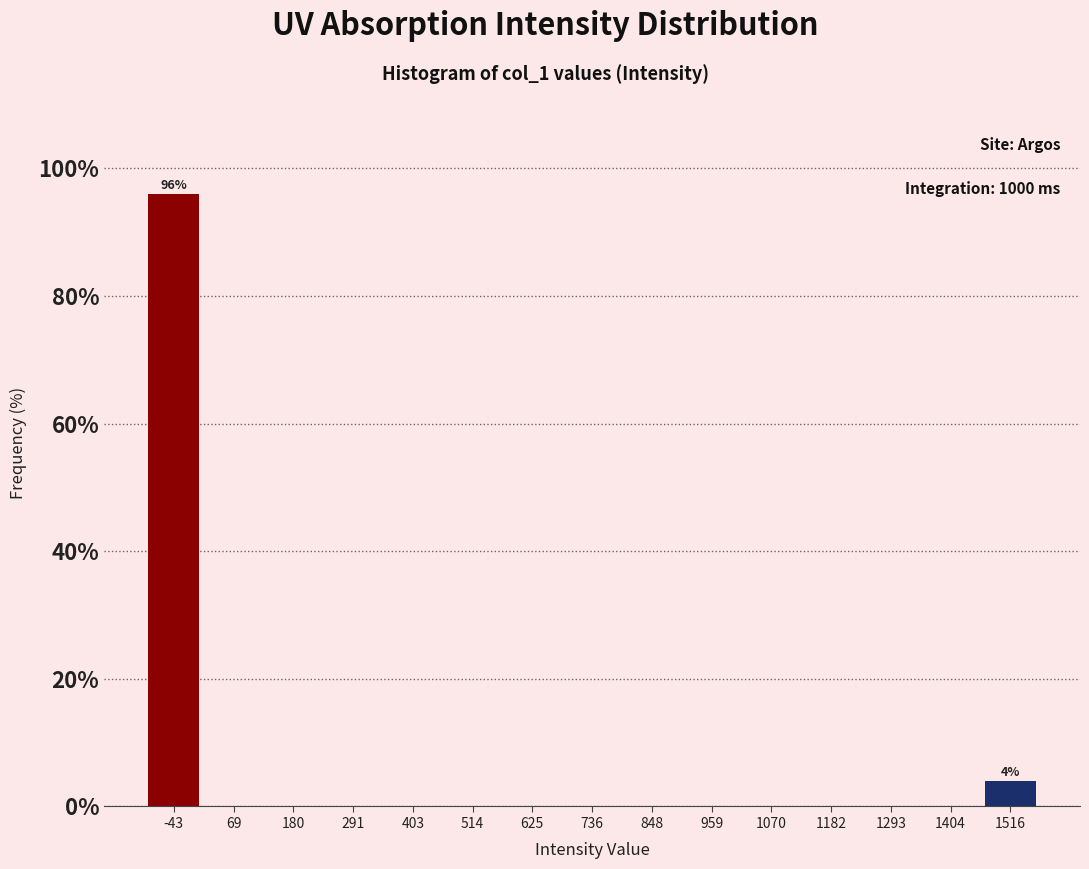

Which range on the x-axis has the tallest bar?

-100 to 20